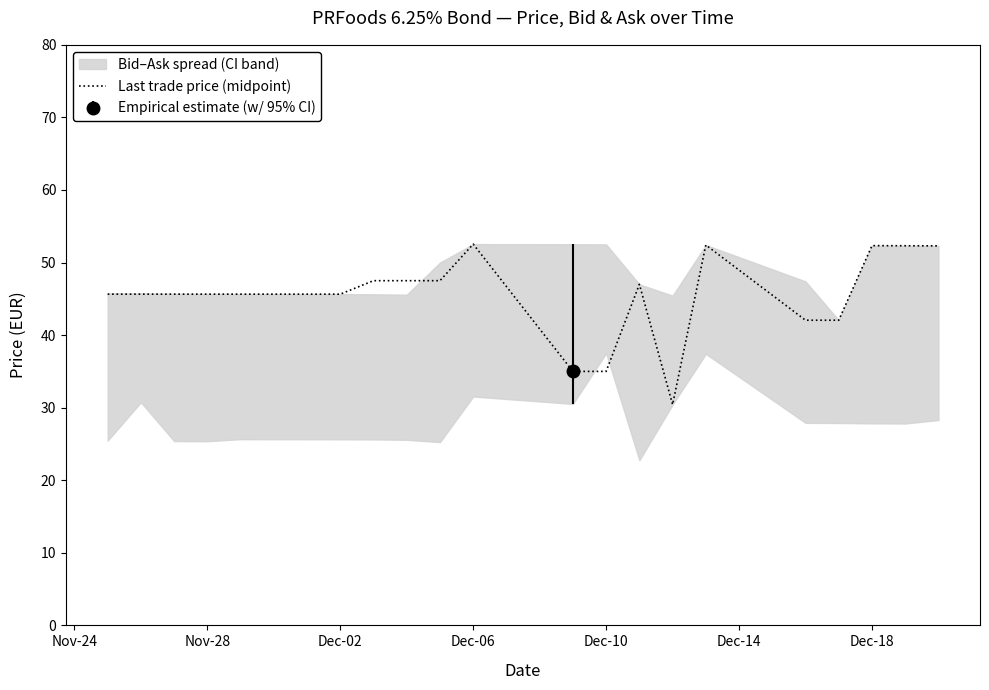

Reading right to left, transcribe all the data shown in this chart.

52.3	52.3	52.3	42.1	42.1	52.4	30.4	47.0	35.0	35.0	52.5	47.5	47.5	47.5	45.6	45.6	45.6	45.6	45.6	45.6